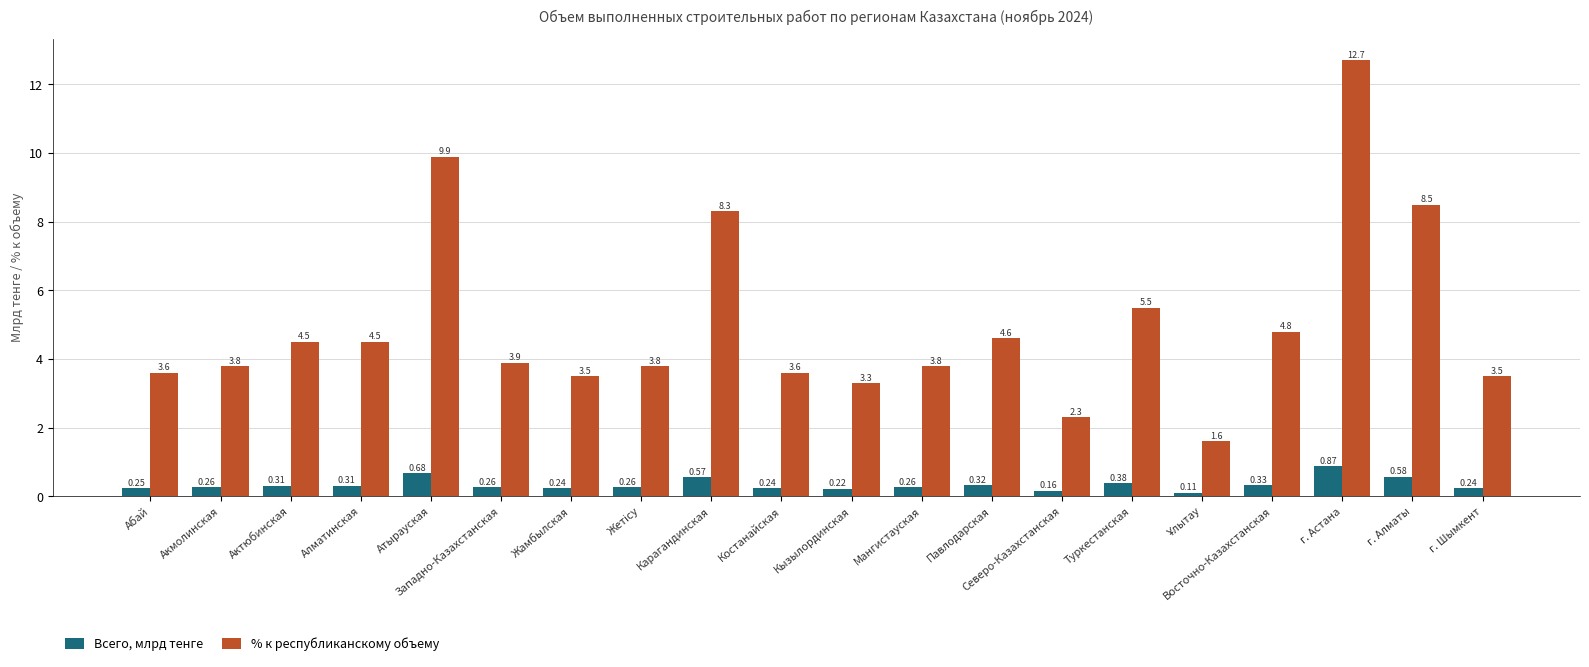

Which category has the highest value across all series?

г. Астана